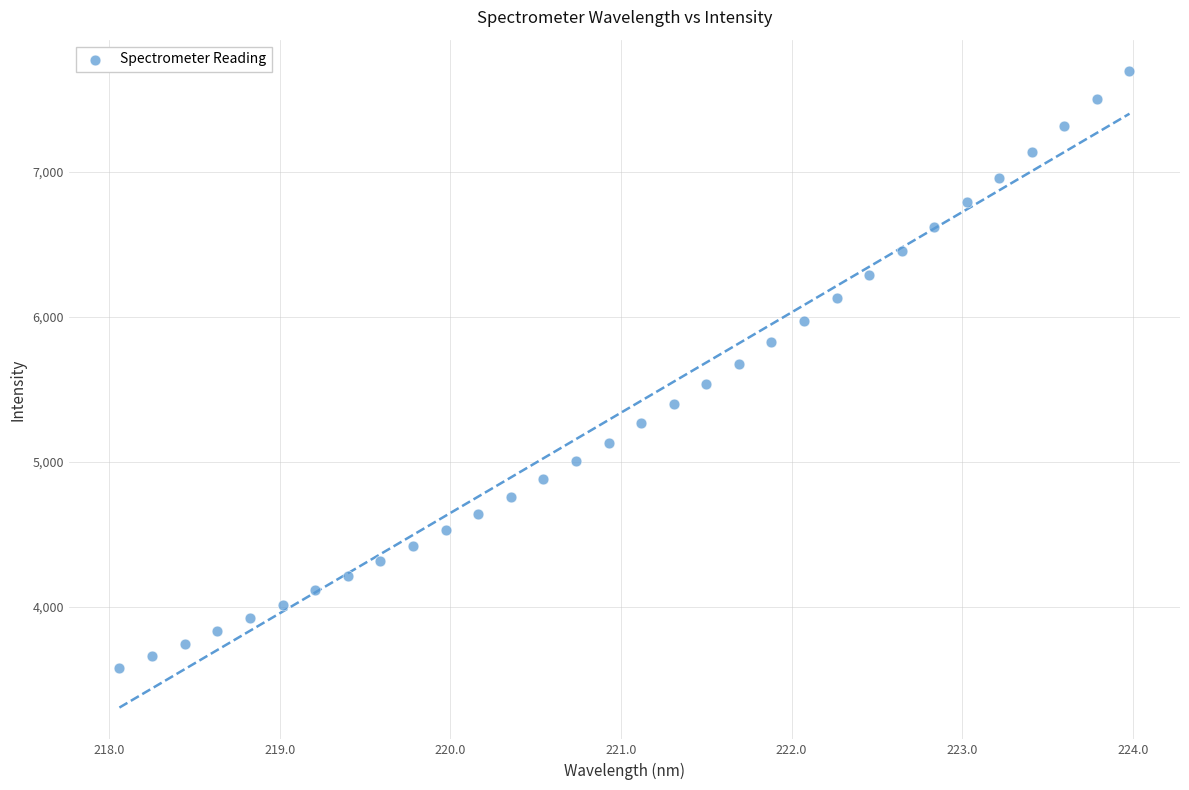

What is the range of Y values (max minus min)?

4114.1